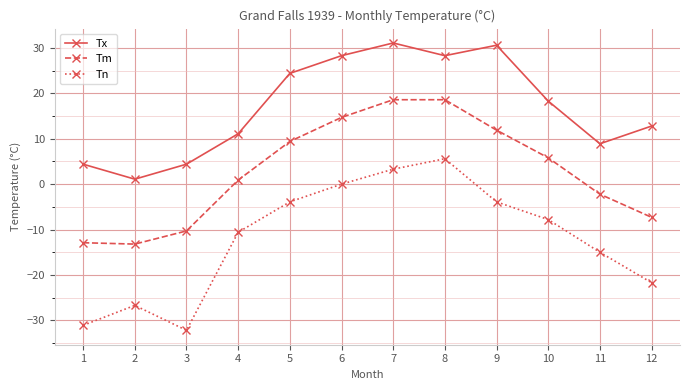

At which label does Tn first exceed -7?

5